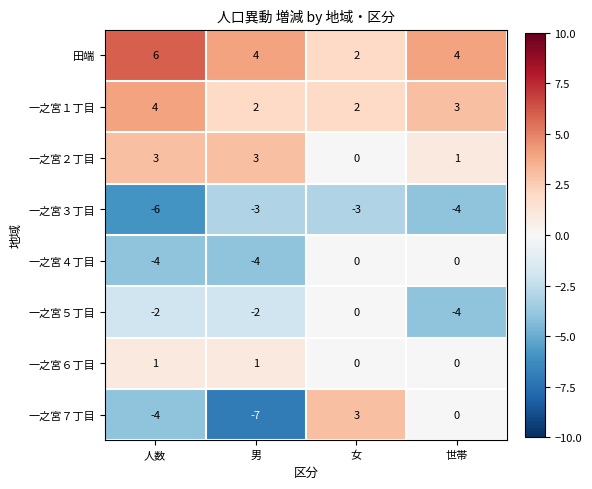

Is it true that 一之宮４丁目 equals 0 at 女?

True